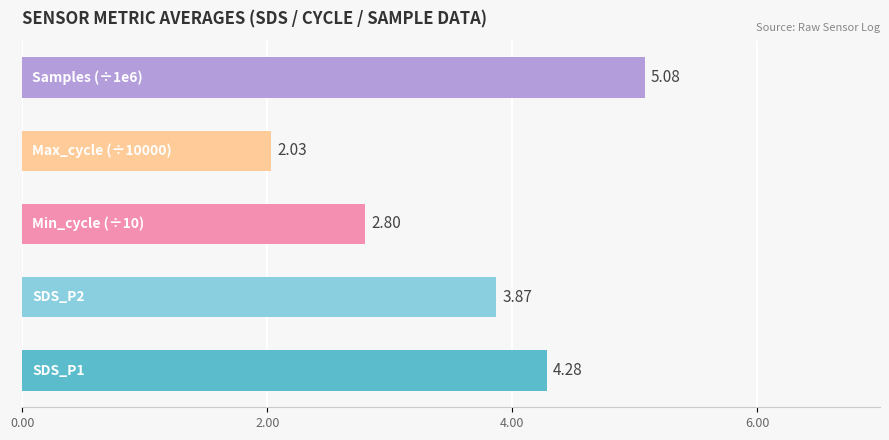

What is the difference between the second highest and second lowest values?

1.5